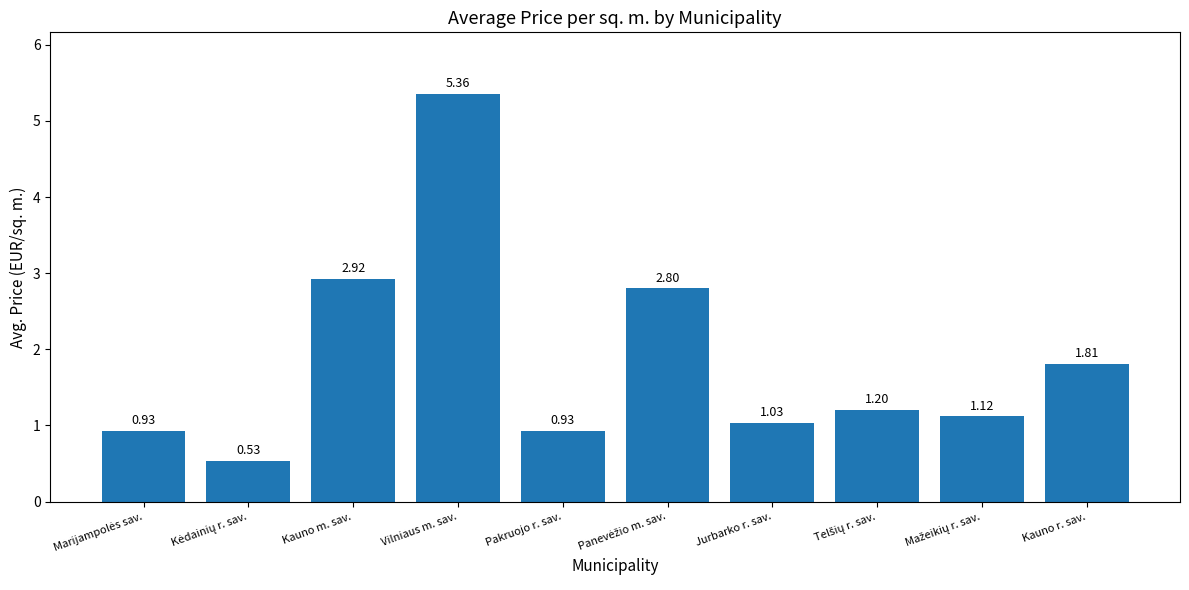

What is the label of the 6th bar from the right?

Pakruojo r. sav.